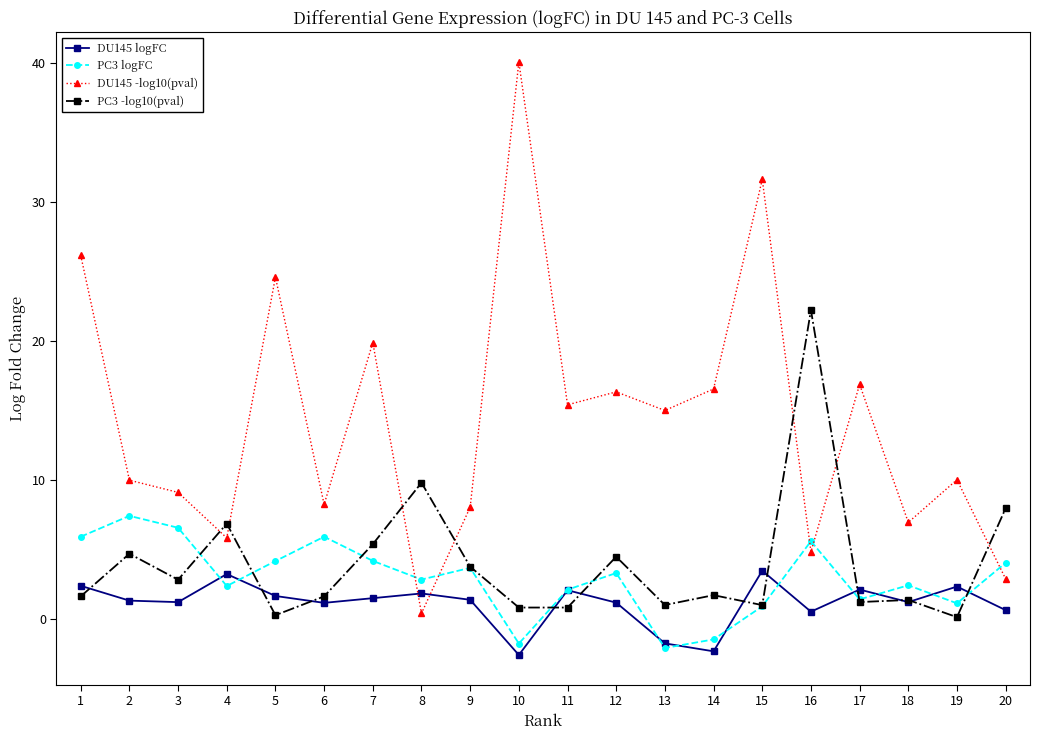

Is the value of PC3 logFC at 10 greater than the value of PC3 -log10(pval) at 11?

No